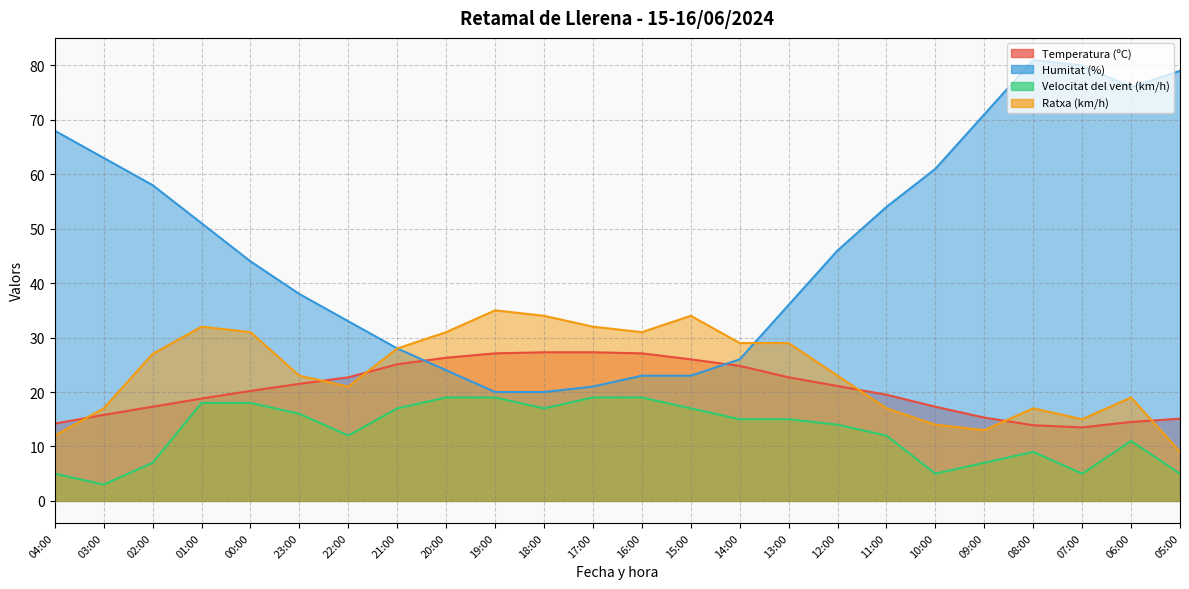

After their last crossing, which series has the higher values: Ratxa (km/h) or Temperatura (ºC)?

Temperatura (ºC)